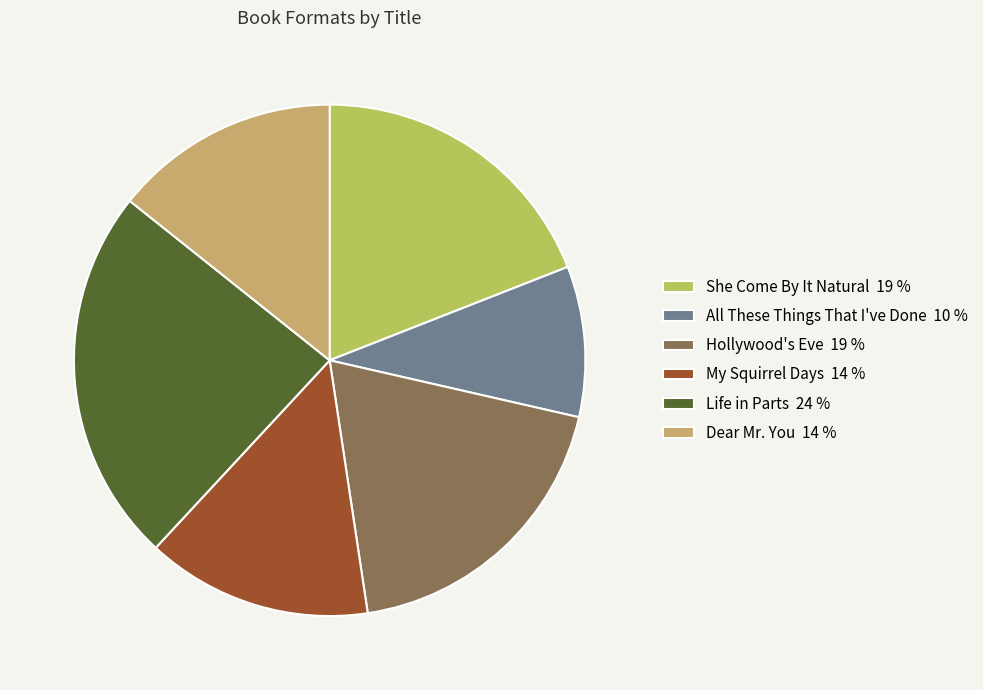

Is it true that She Come By It Natural is 31% of the pie?

False